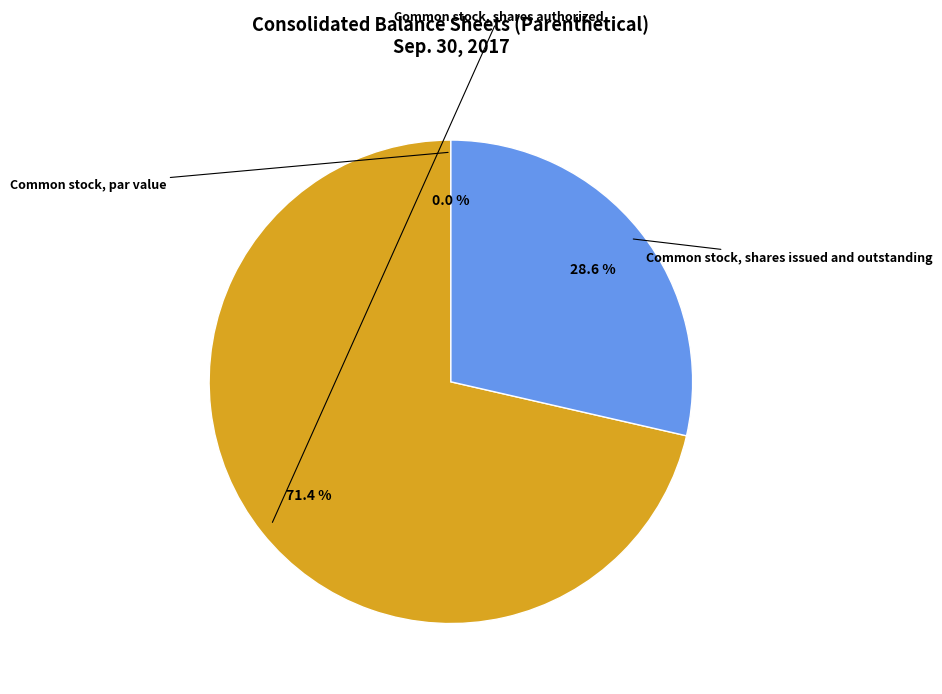

To the nearest percent, what is the combined percentage of Common stock, par value and Common stock, shares issued and outstanding?

29%